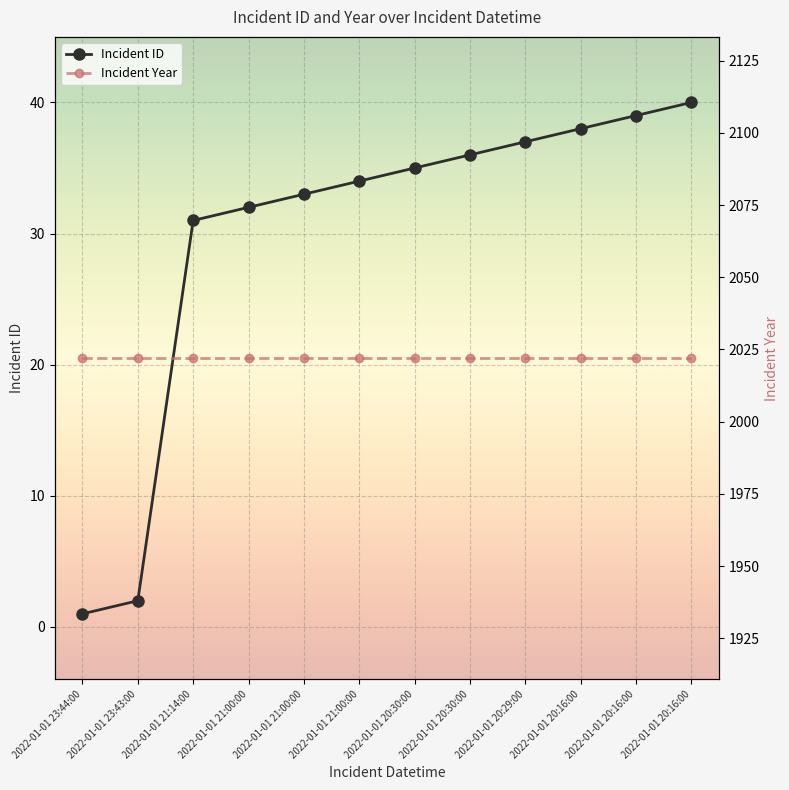

Rank the categories by value from lowest to highest.

2022-01-01 23:44:00, 2022-01-01 23:43:00, 2022-01-01 21:14:00, 2022-01-01 21:00:00, 2022-01-01 21:00:00, 2022-01-01 21:00:00, 2022-01-01 20:30:00, 2022-01-01 20:30:00, 2022-01-01 20:29:00, 2022-01-01 20:16:00, 2022-01-01 20:16:00, 2022-01-01 20:16:00